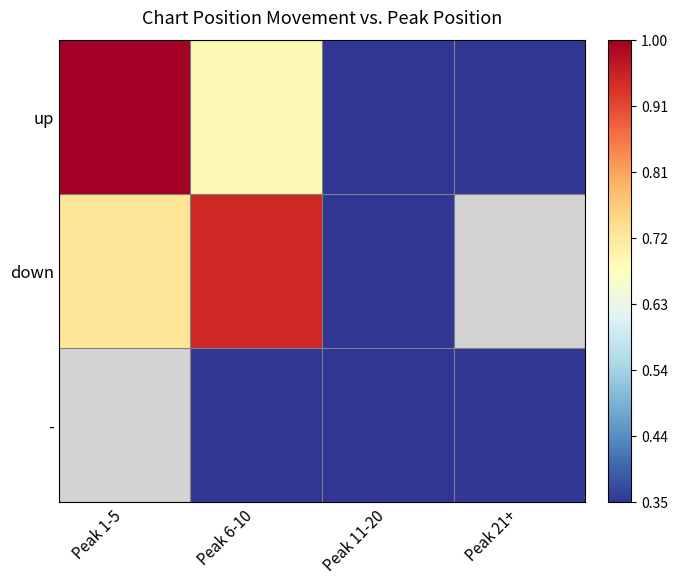

Which series has the largest total across all categories?

up